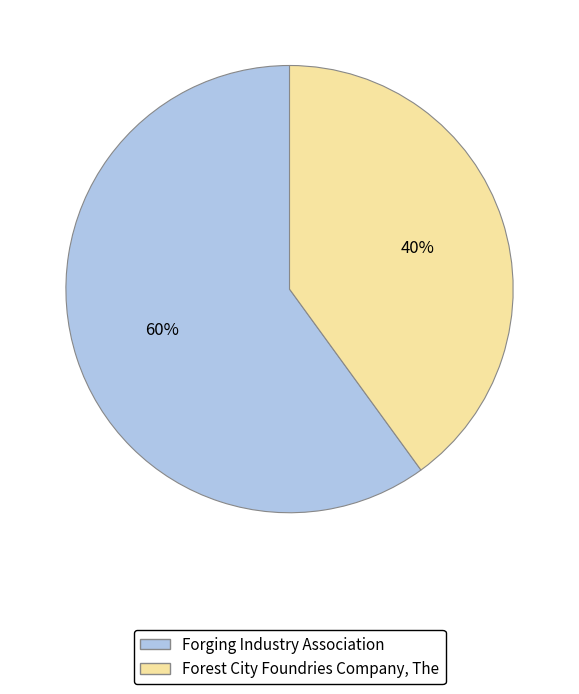

Do Forest City Foundries Company, The and Forging Industry Association together represent more than half of the pie?

Yes